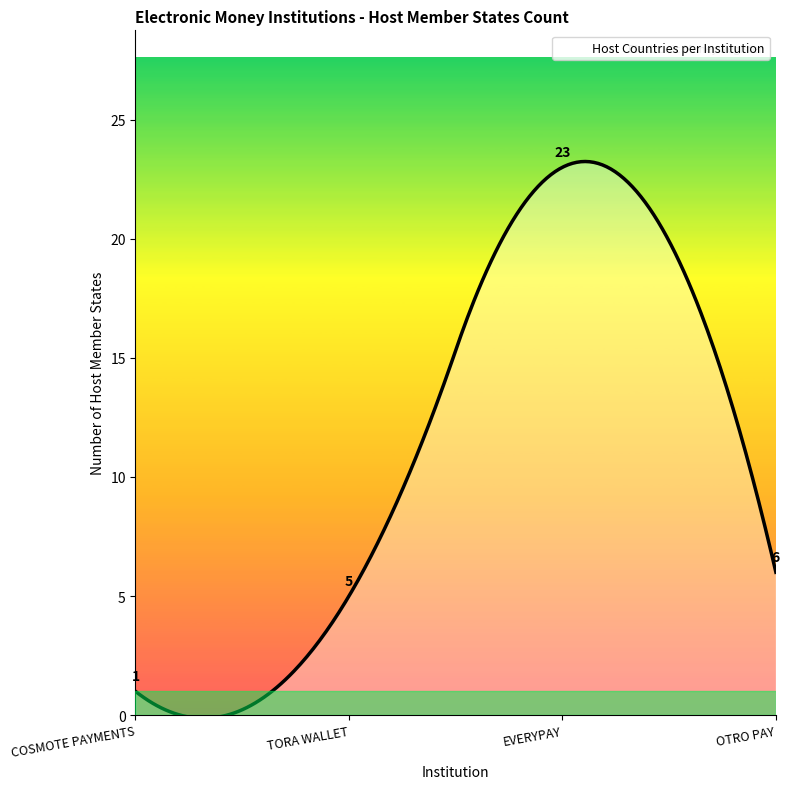

What is the greatest value displayed?

23.2